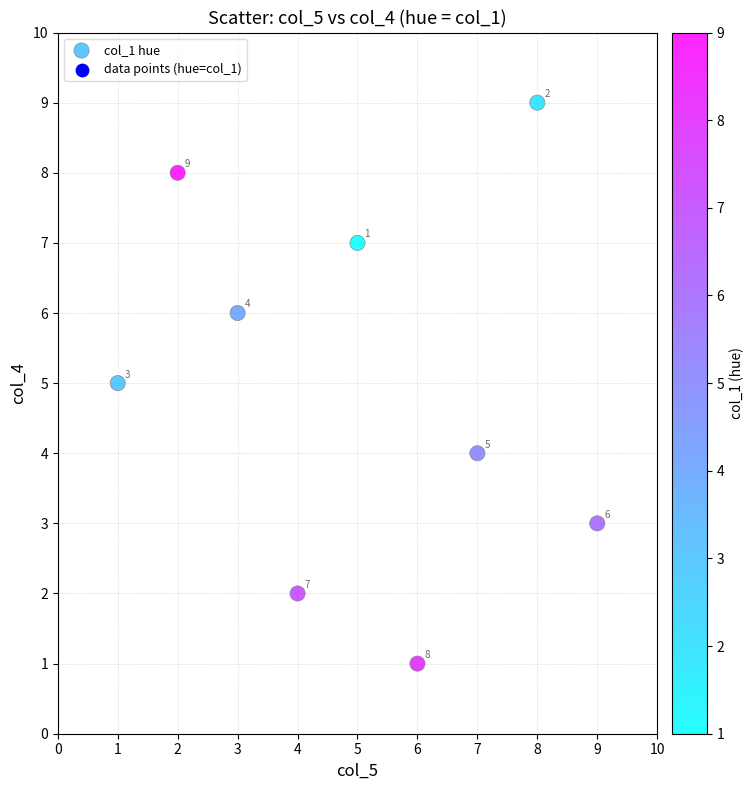

What is the range of Y values (max minus min)?

8